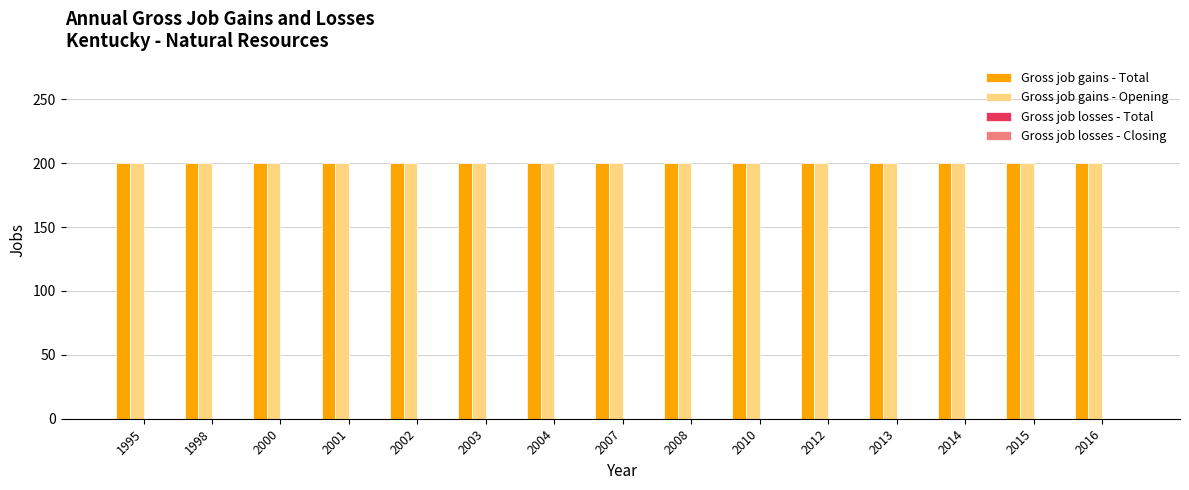

At which category does the chart reach its peak across all series?

1995